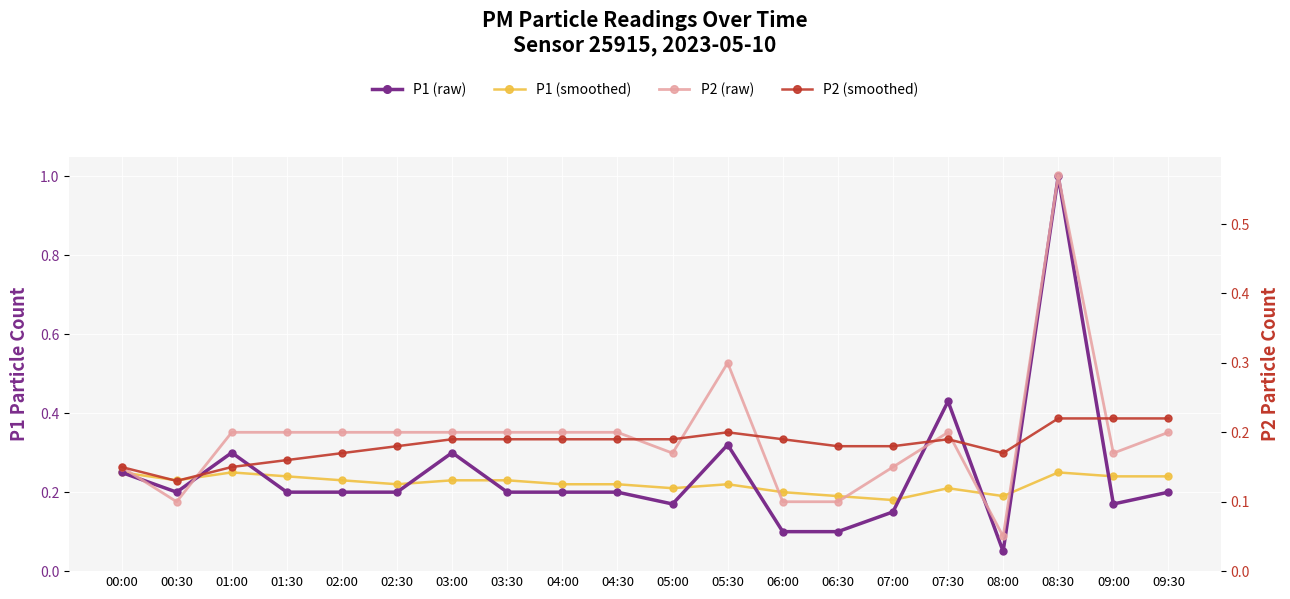

In P2 (raw), how many points are higher than both neighbors (excluding endpoints)?

3